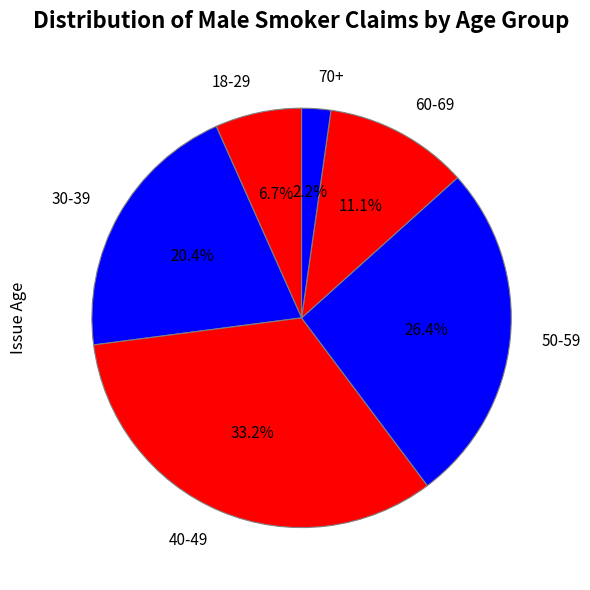

To the nearest percent, what is the difference between the 30-39 and 60-69 slice percentages?

9%